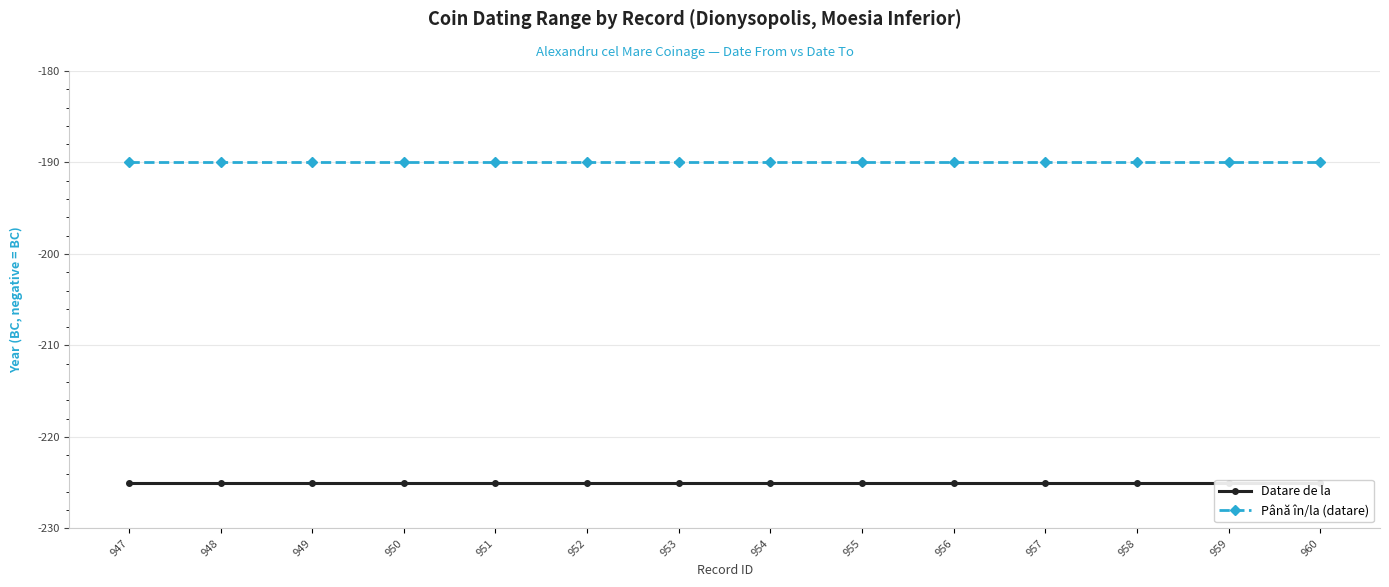

True or false: Până în/la (datare) and Datare de la intersect in this chart.

False